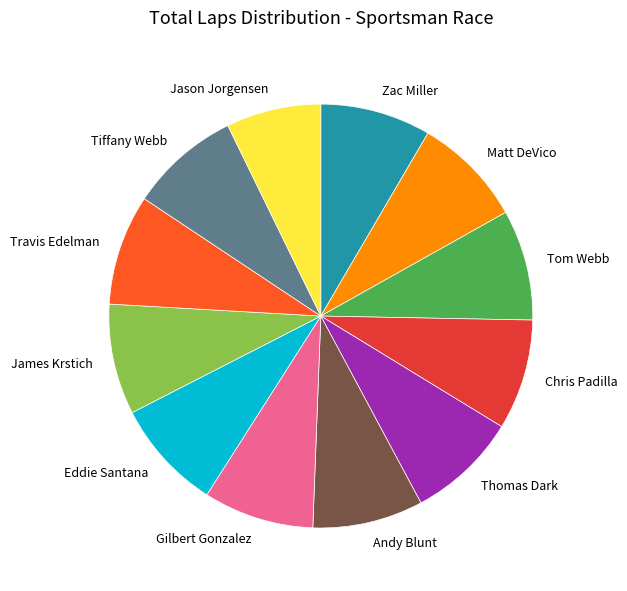

Is the sum of Thomas Dark and Travis Edelman greater than half?

No